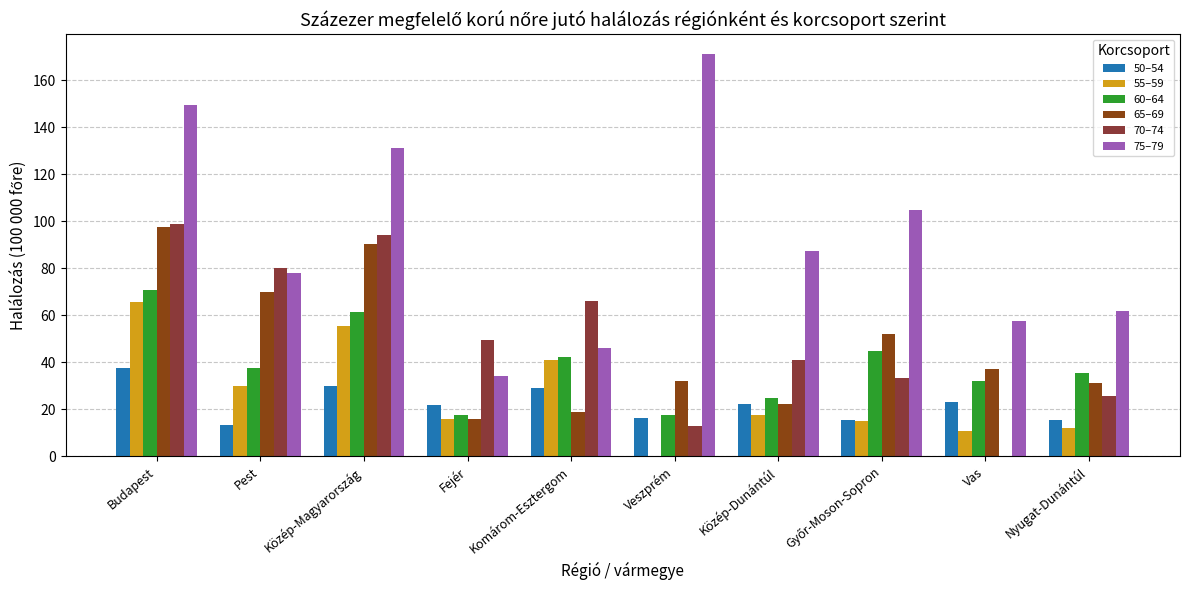

How many categories are shown in the chart?

10